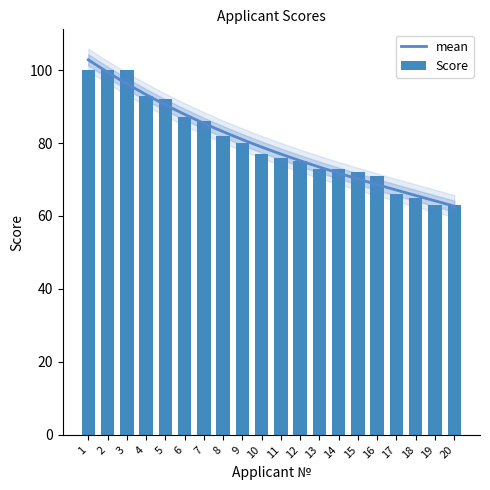

Does the chart contain any negative values?

No